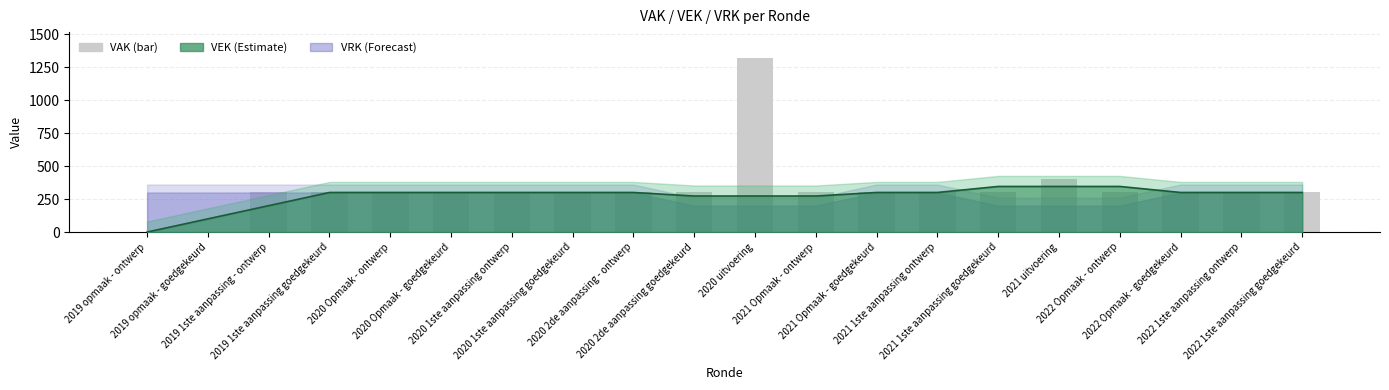

At which label does the data first exceed 300?

2020 uitvoering